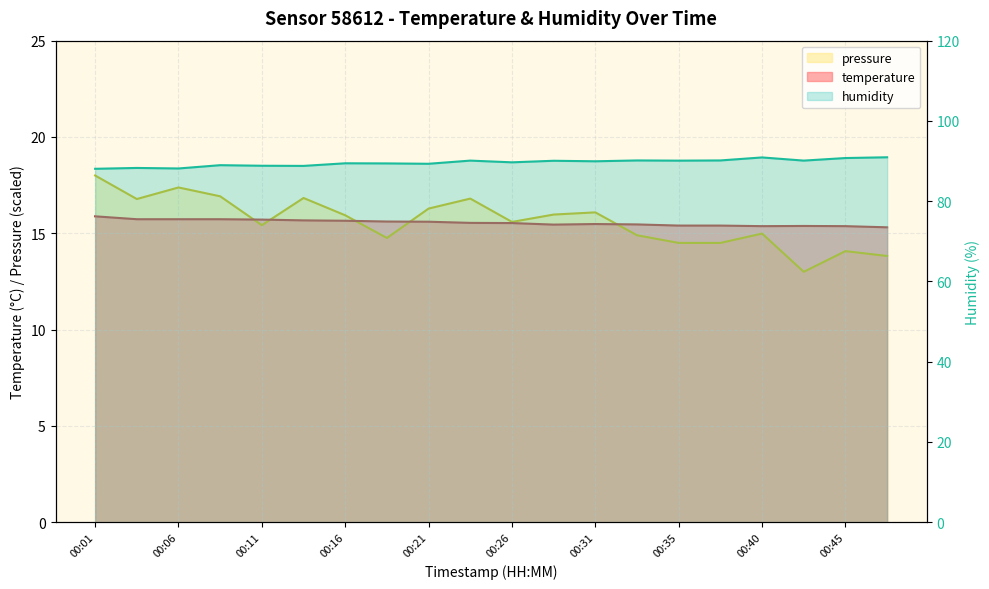

How many interior local peaks does the temperature series have?

2